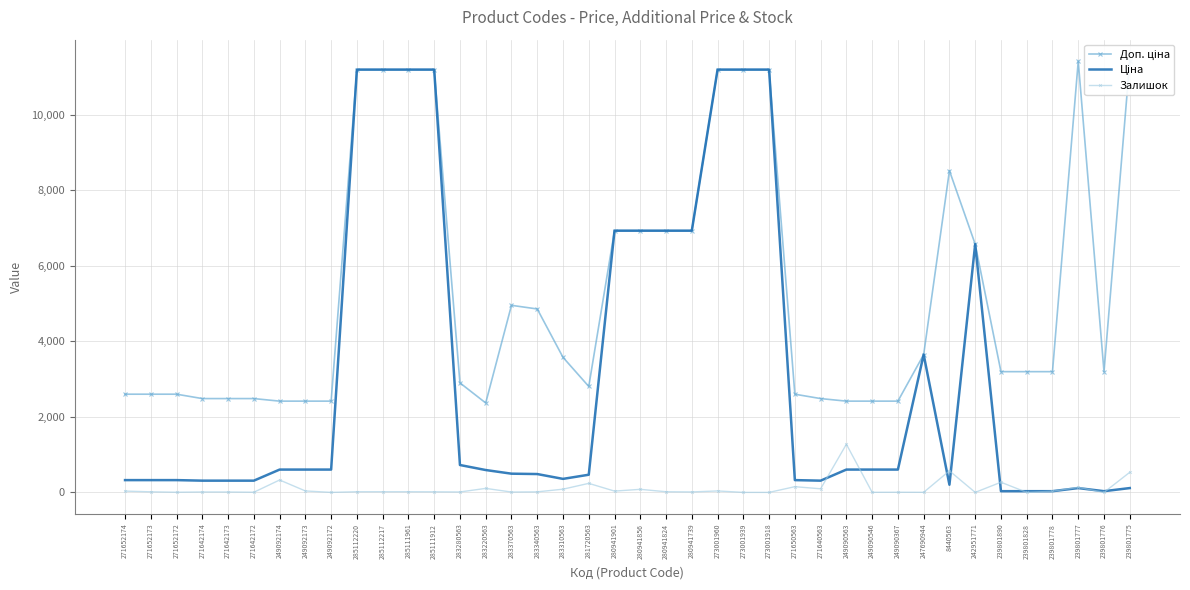

How many values in the Ціна series are below 603?

20